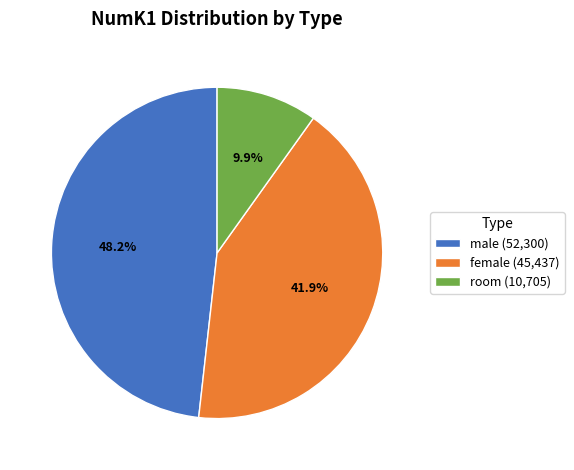

Count the number of slices in the pie.

3